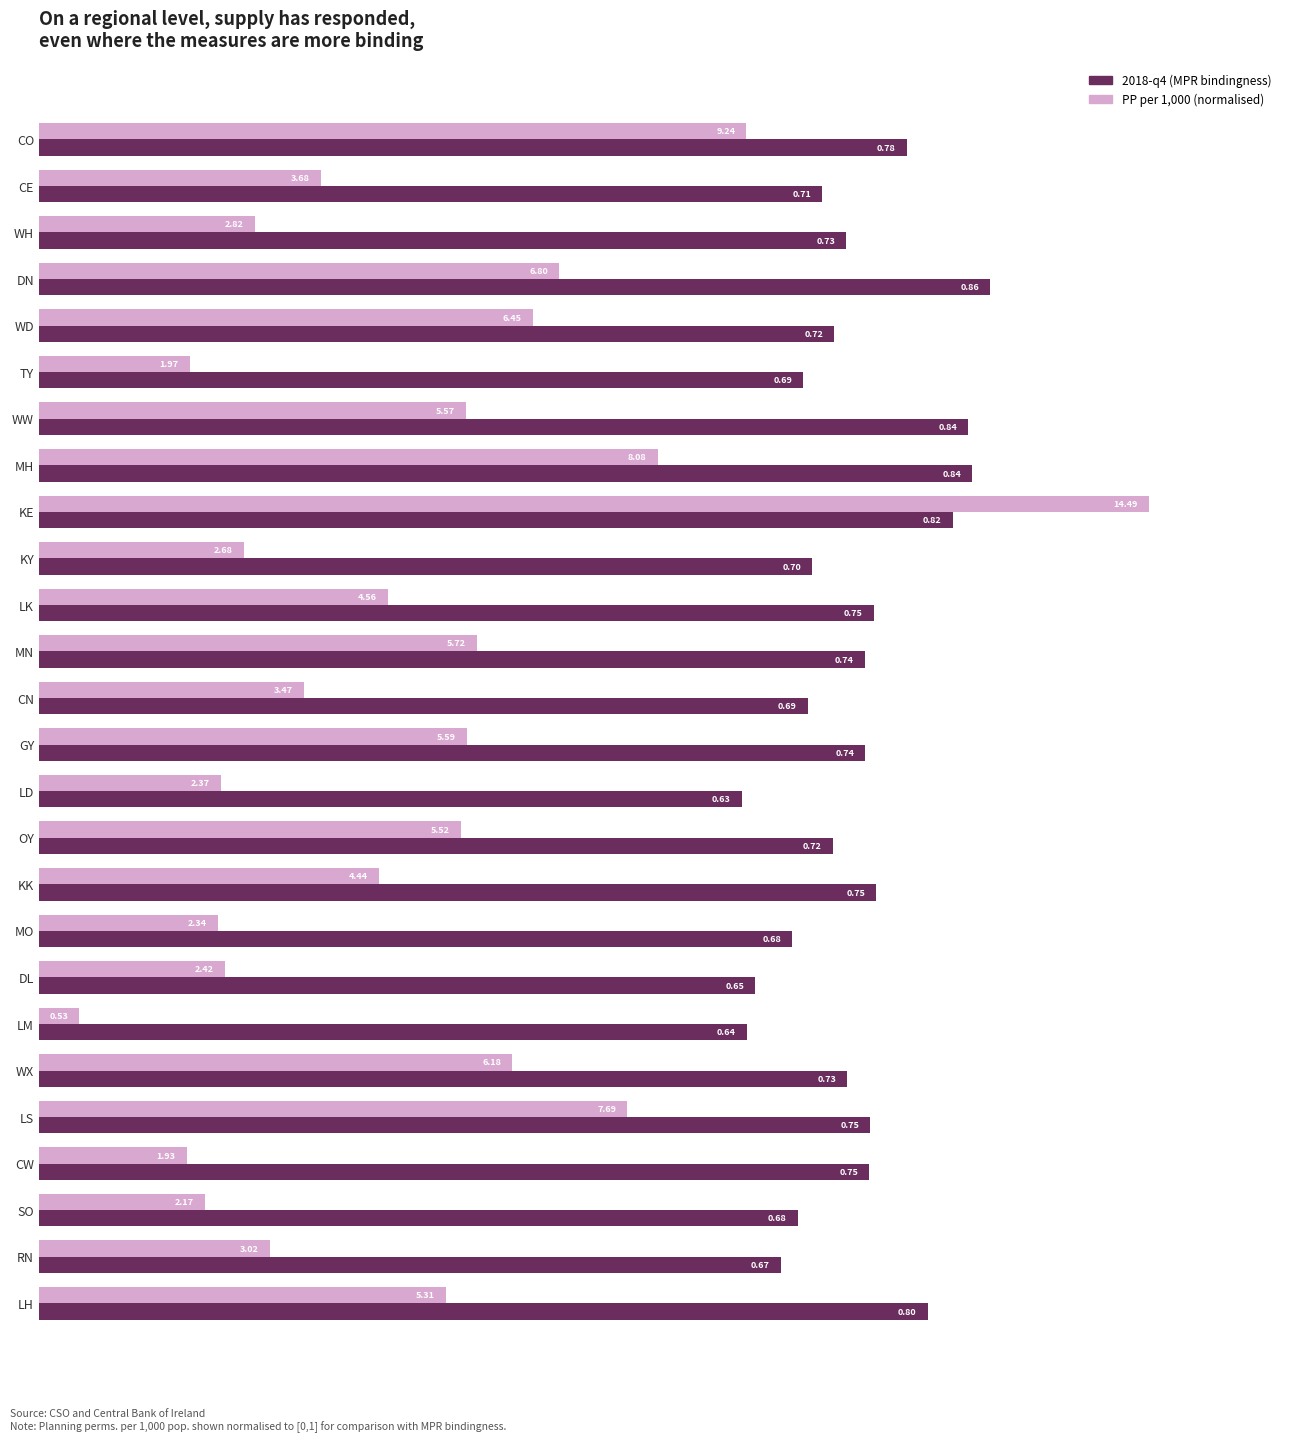

At which label is 2018-q4 (MPR bindingness) closest to 0?

LD